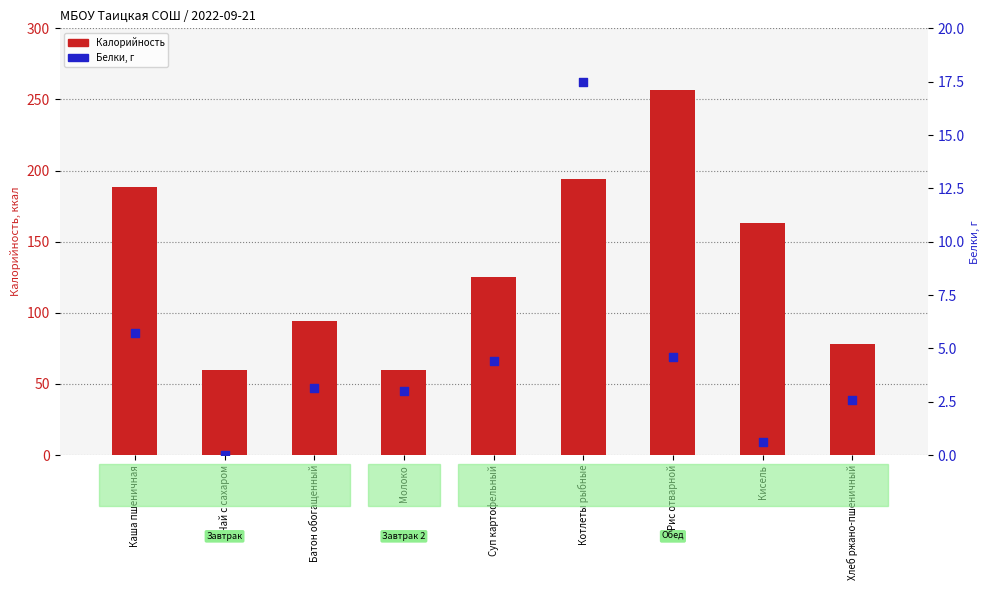

Which series contains the highest Y value?

Калорийность